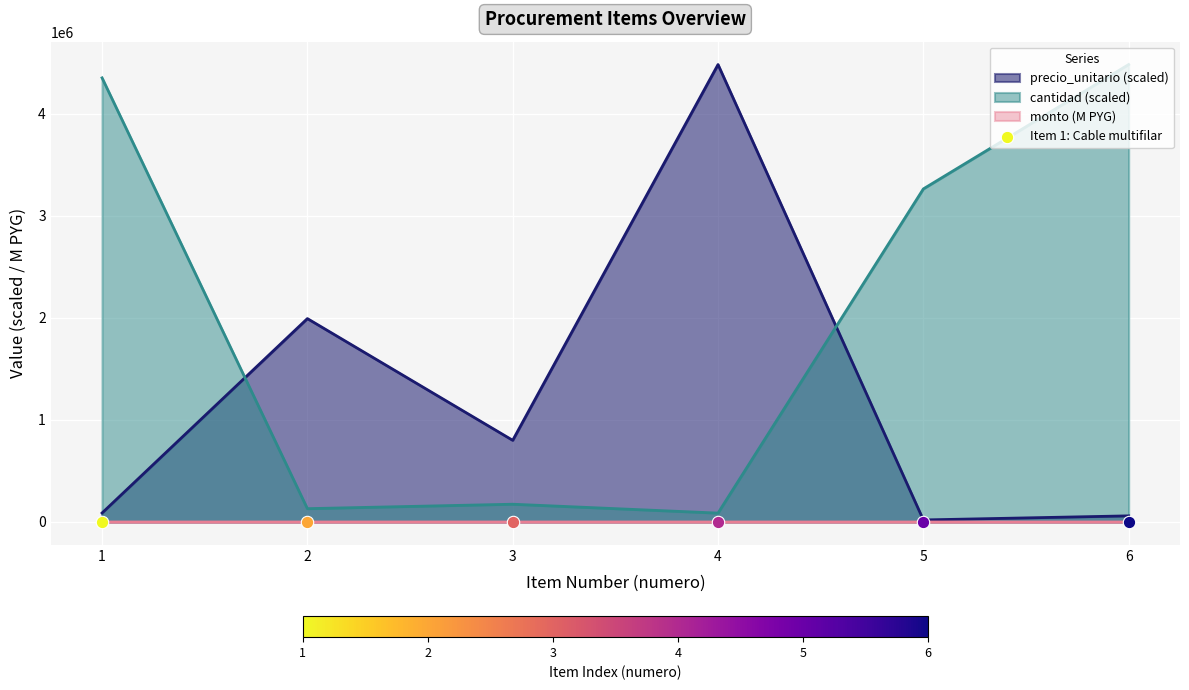

Which series contains the lowest Y value?

monto